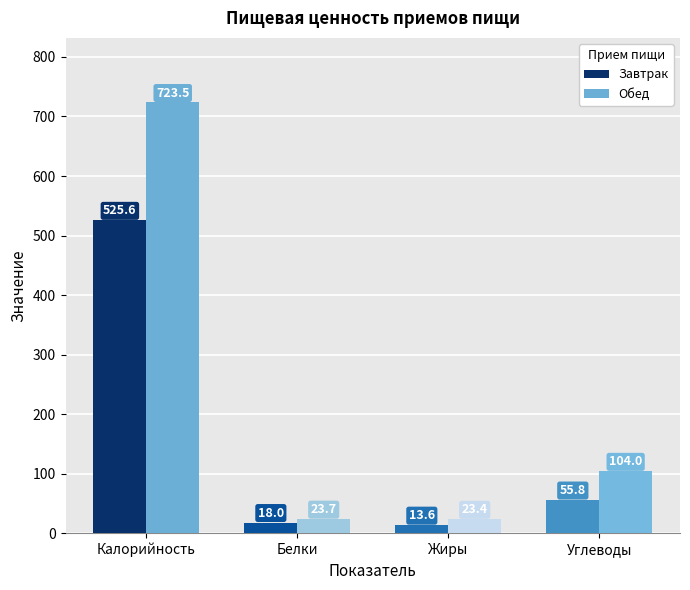

What is the label of the 4th bar from the left?

Углеводы